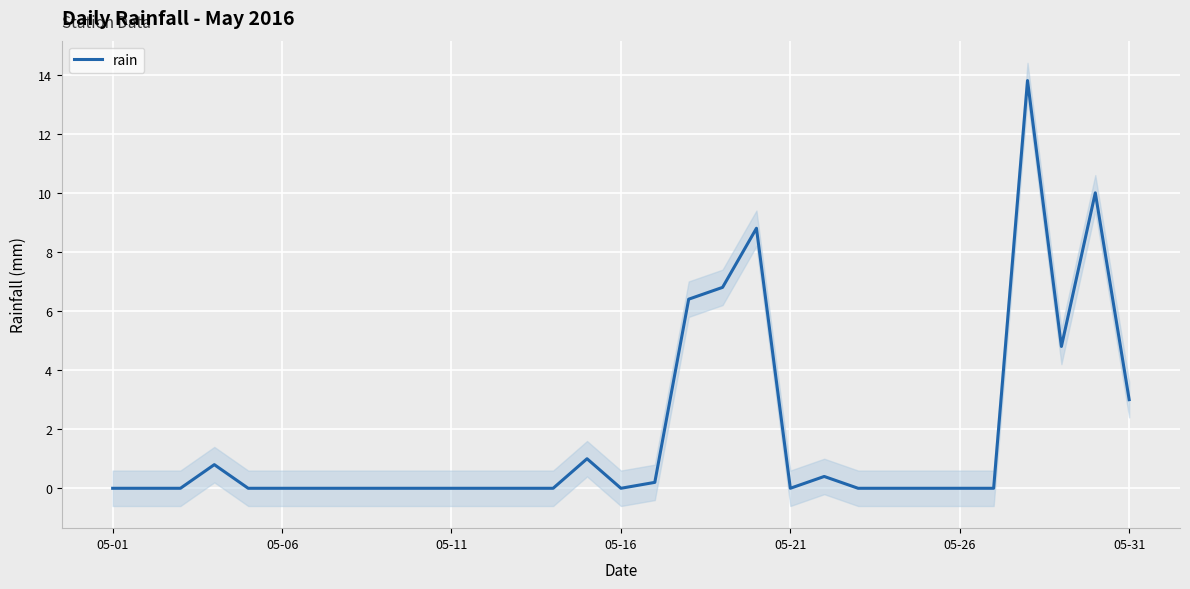

At which category does the chart reach its minimum across all series?

05-01